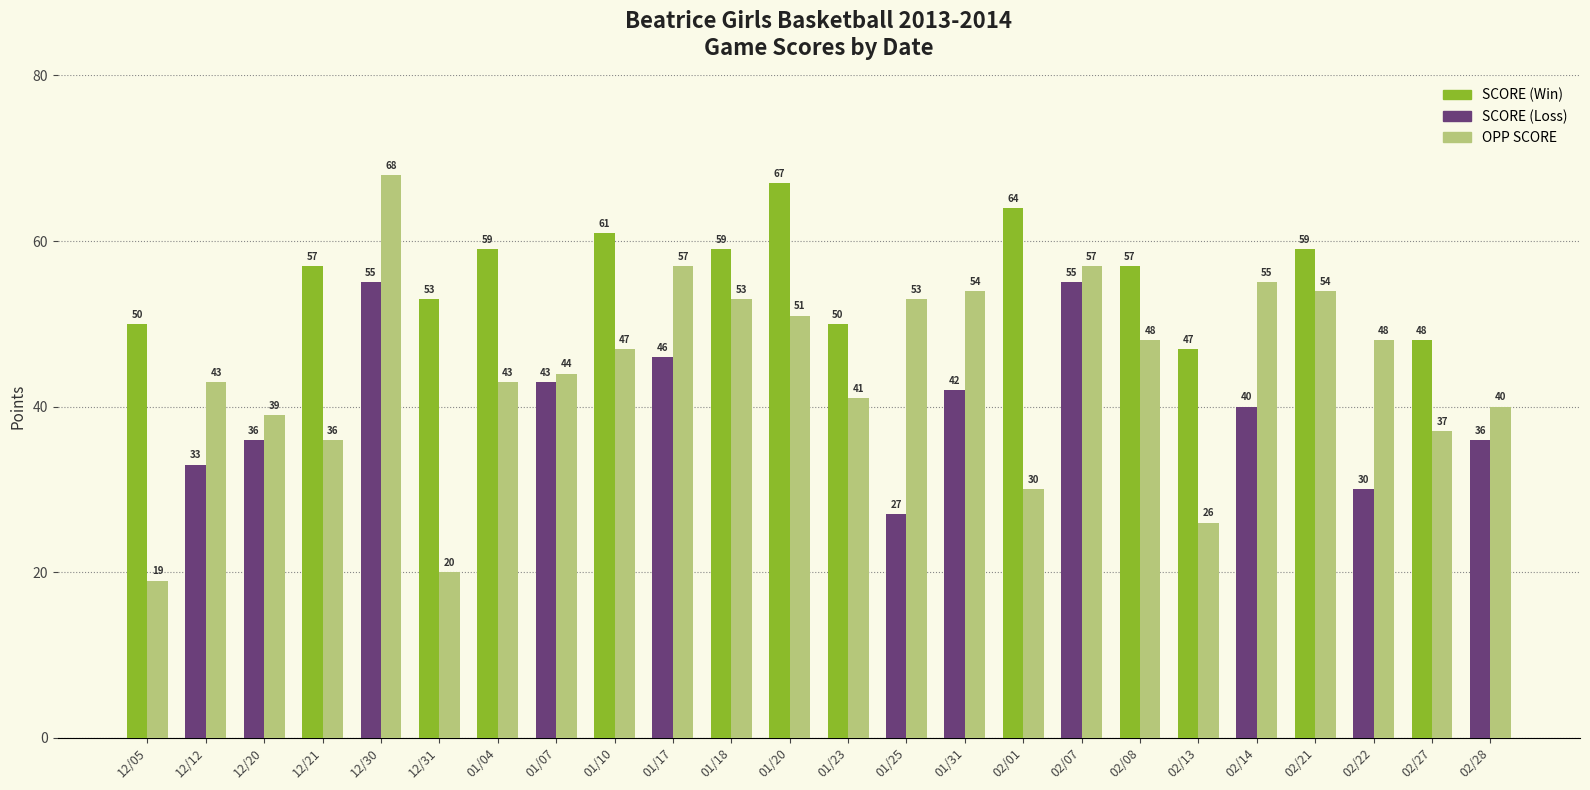

What is the spread (max minus min) of values at 02/01?

34